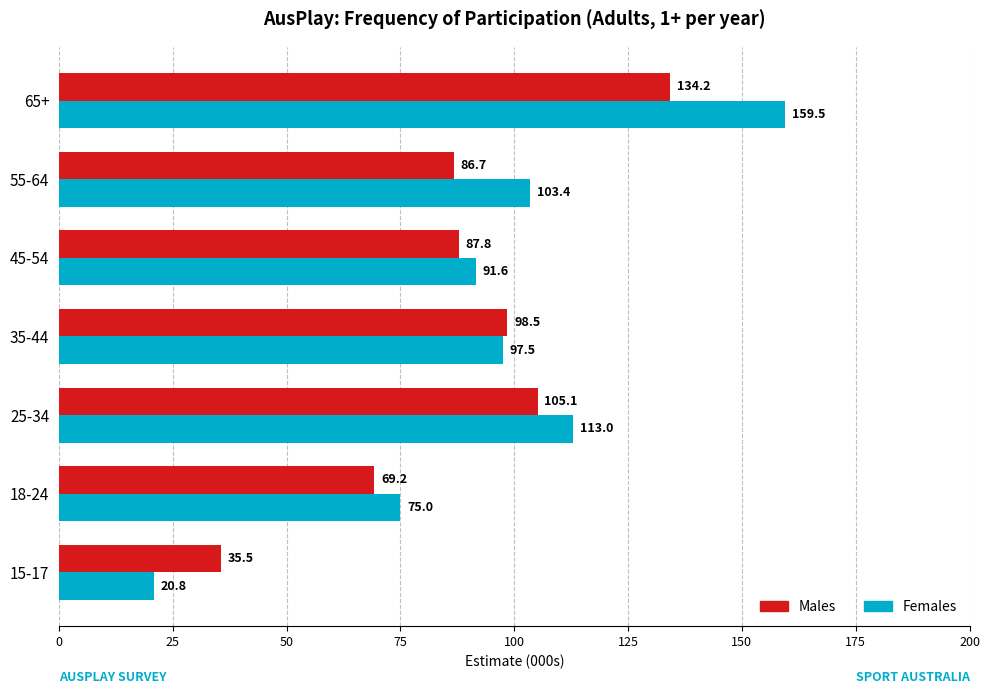

How many data points in Males are less than 87?

3